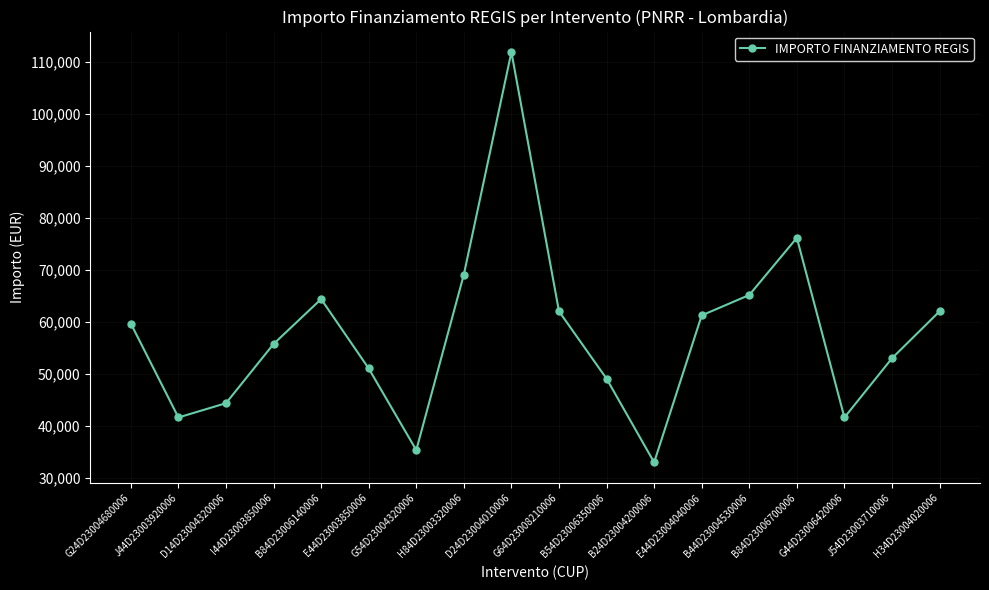

True or false: there are more than 2 points higher than both neighbors.

True